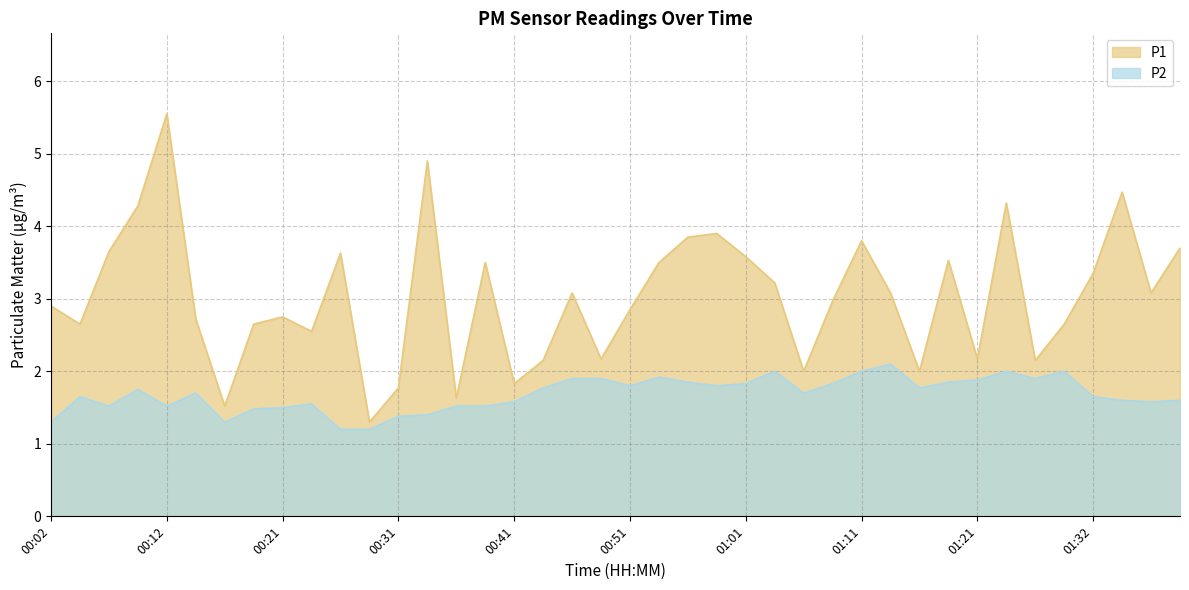

What is the smallest value displayed?

1.2